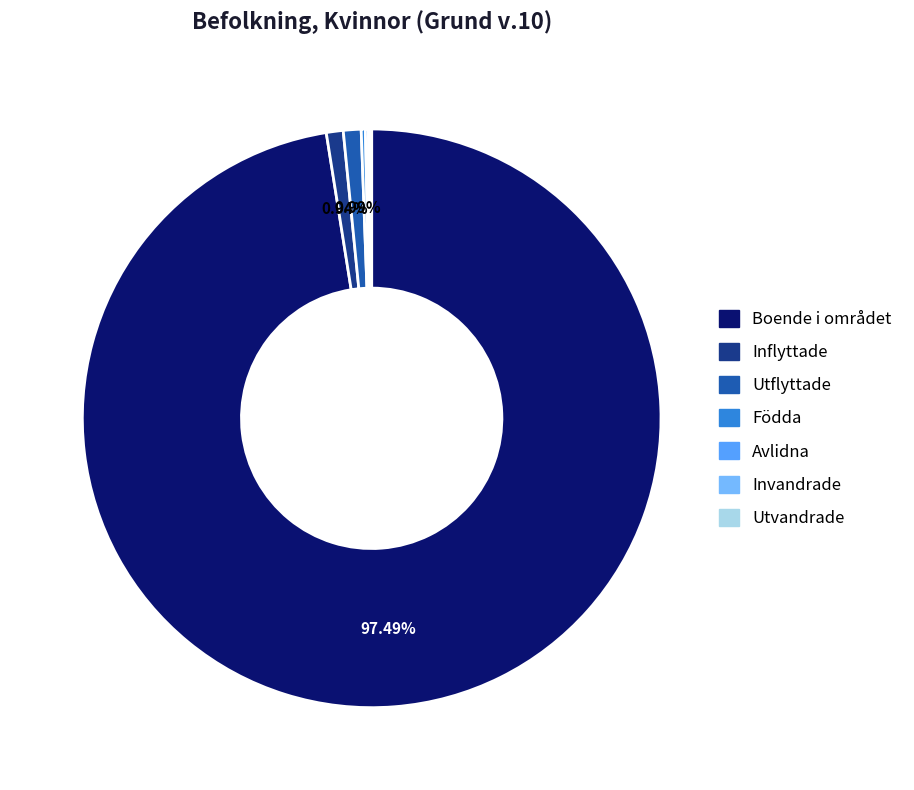

To the nearest percent, what is the average slice percentage?

14%